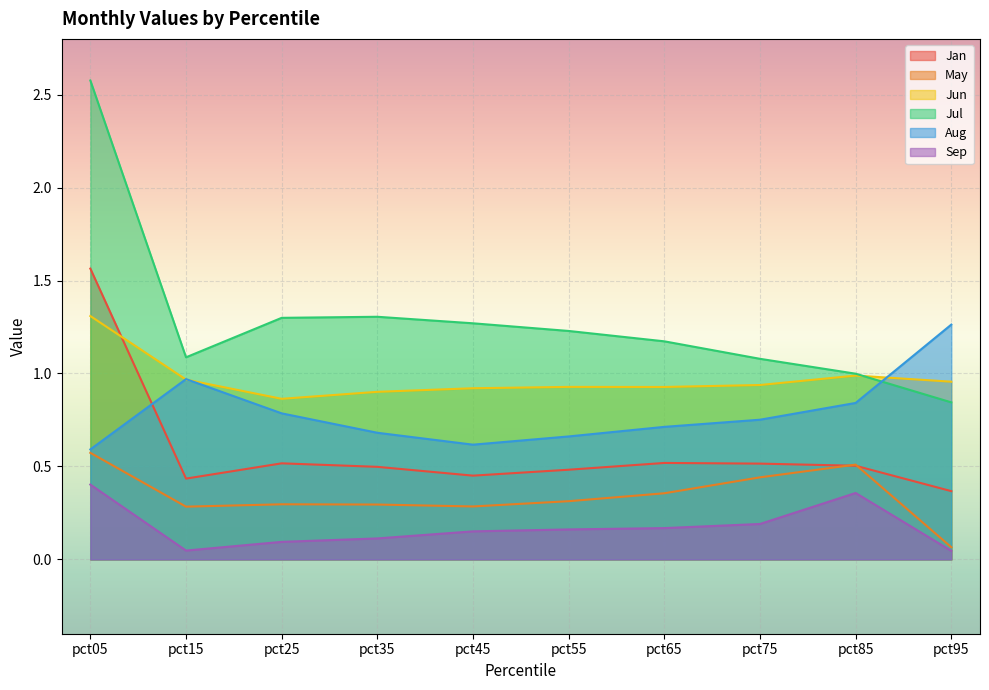

At which label is Aug closest to 0?

pct05